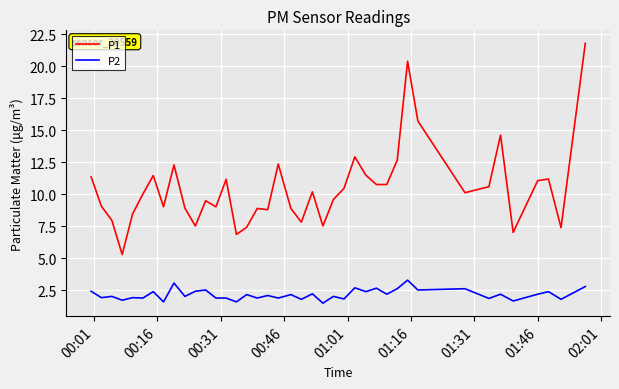

Which series has the largest total across all categories?

P1